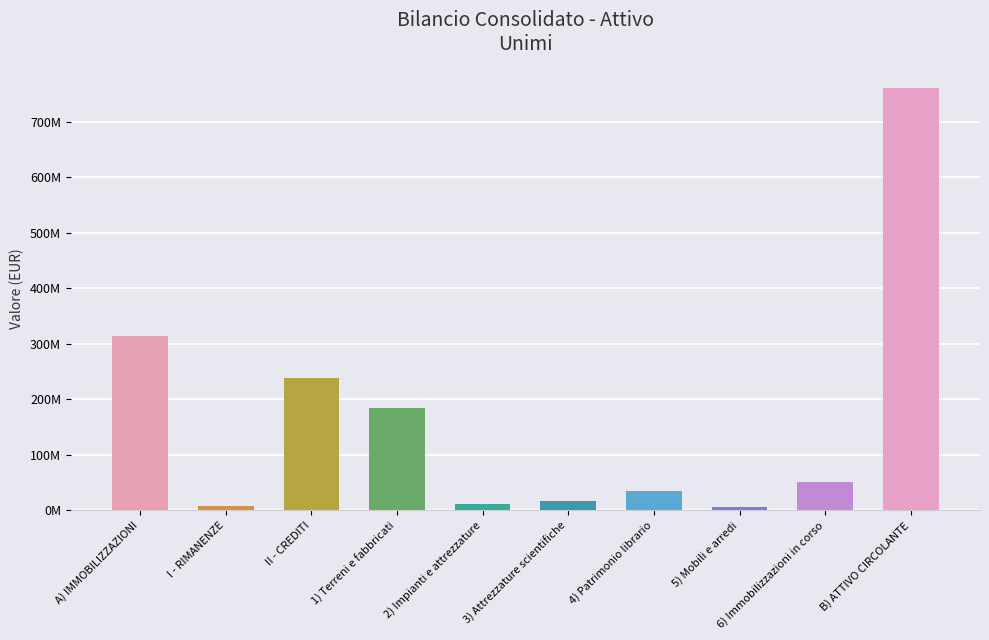

True or false: the data shows 5852554.3 at I - RIMANENZE.

False